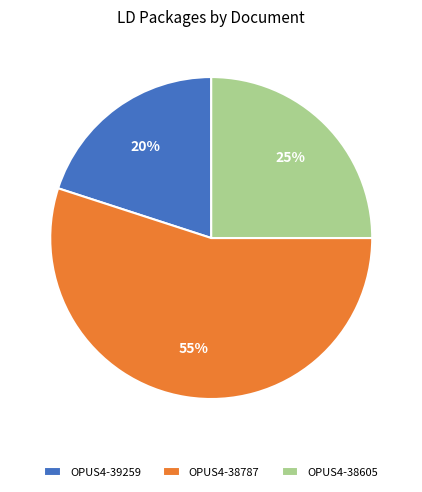

Combined, do OPUS4-38605 and OPUS4-38787 account for over 50%?

Yes